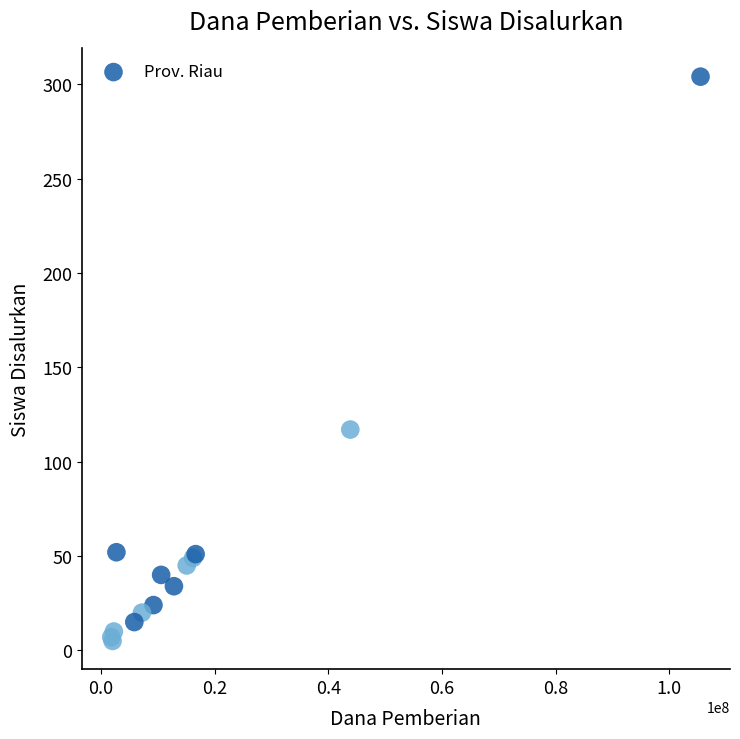

What Y value in the scatter plot is closest to 154?

117